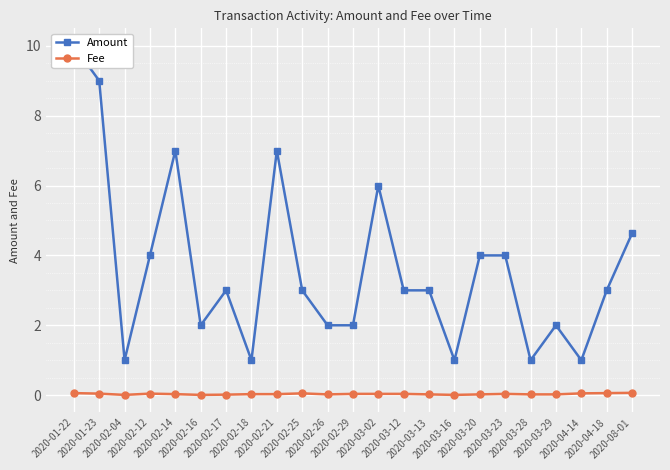

What is the sum of all Amount values?

83.6